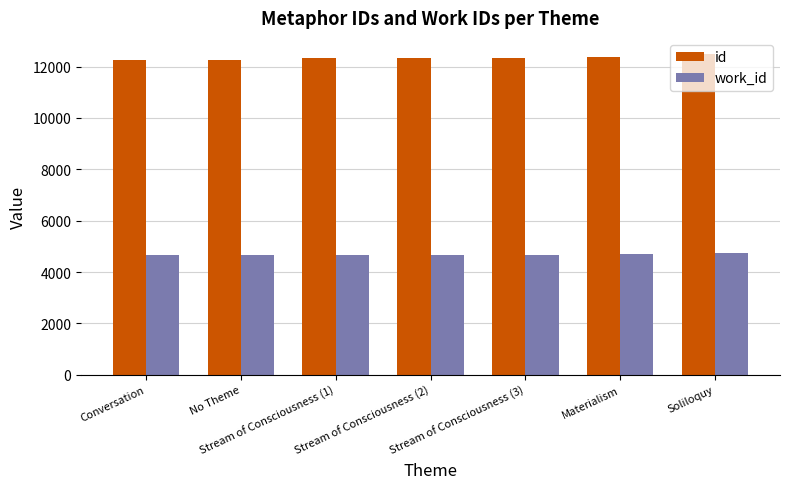

How many values in the id series are below 12320?

3